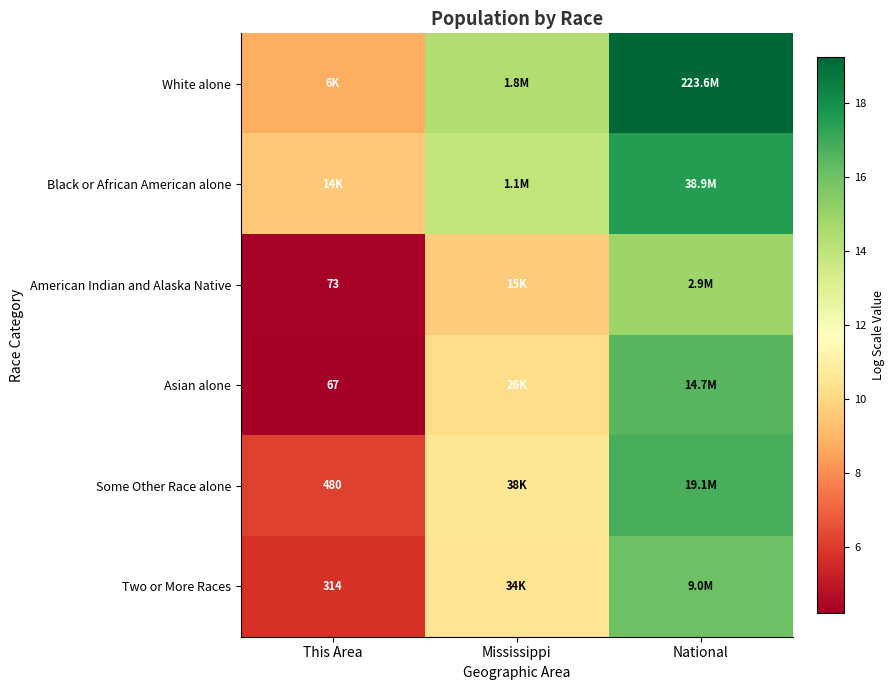

Is it true that Asian alone equals 10.2 at Mississippi?

True